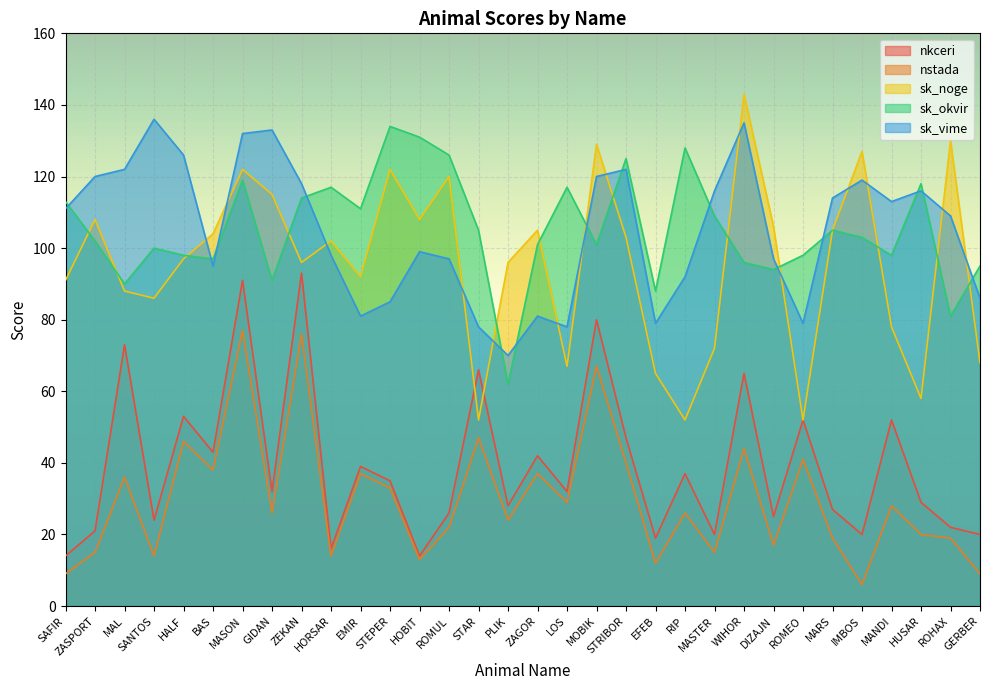

At which category does nstada reach its first local valley?

SANTOS